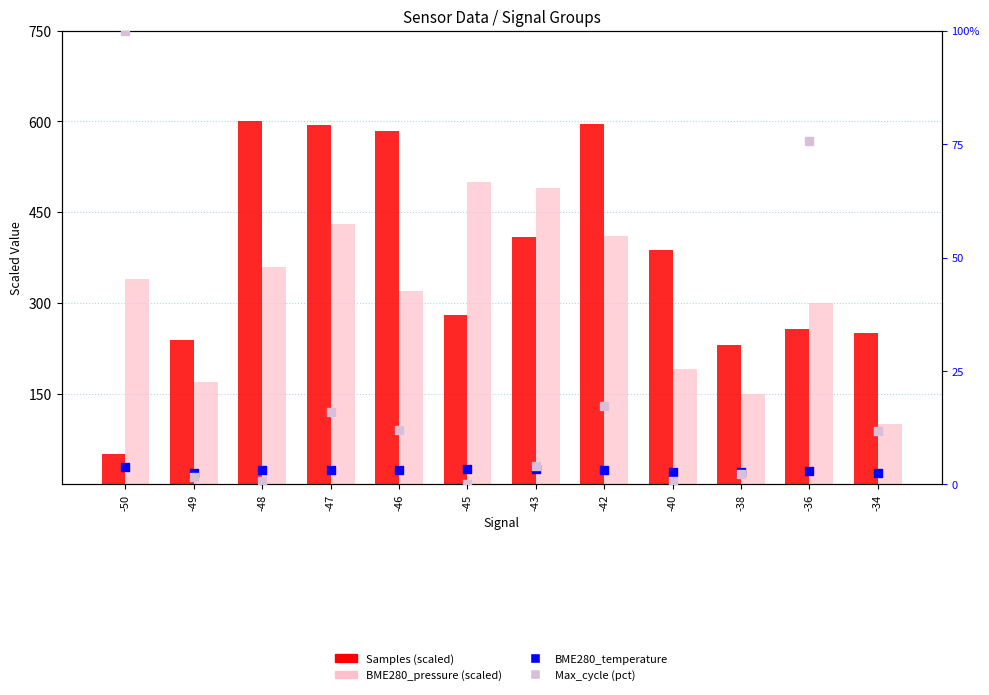

At which category is the sum across all series the highest?

-47